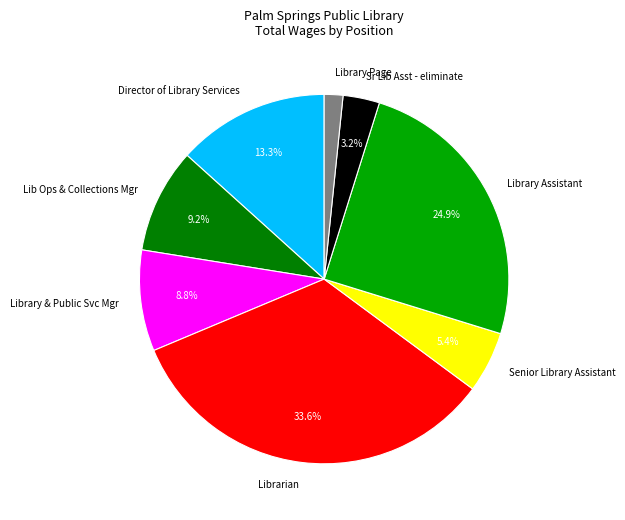

Is Senior Library Assistant the majority of the pie?

No